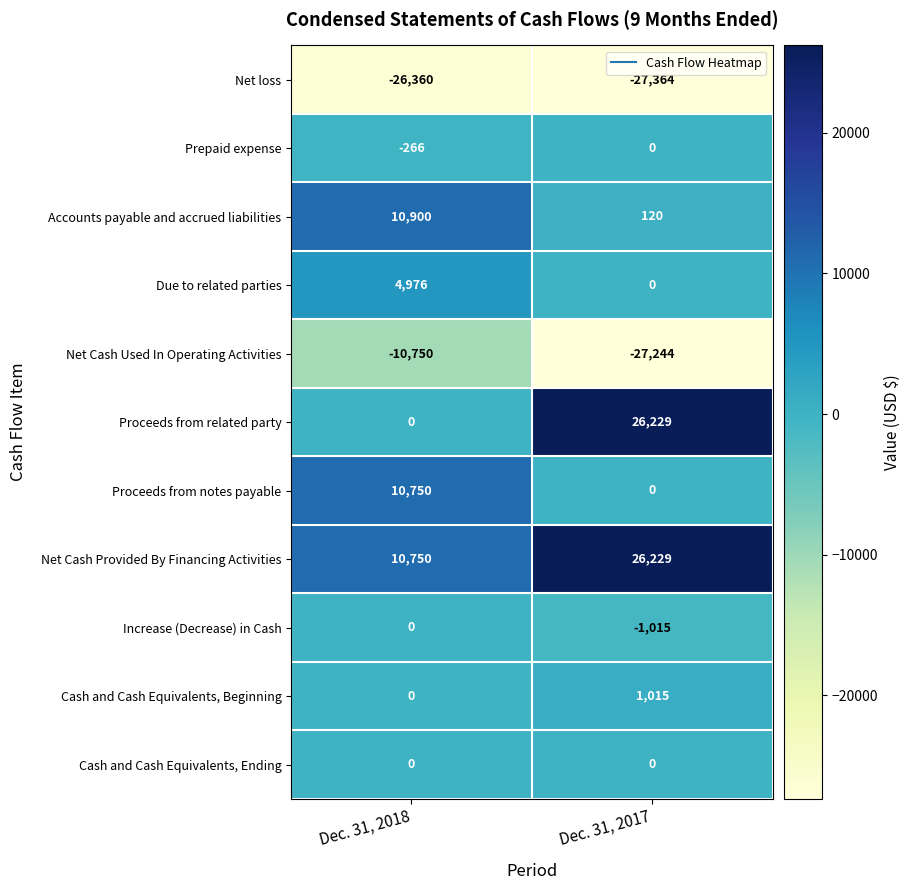

Which category has the highest value in the Prepaid expense series?

Dec. 31, 2017